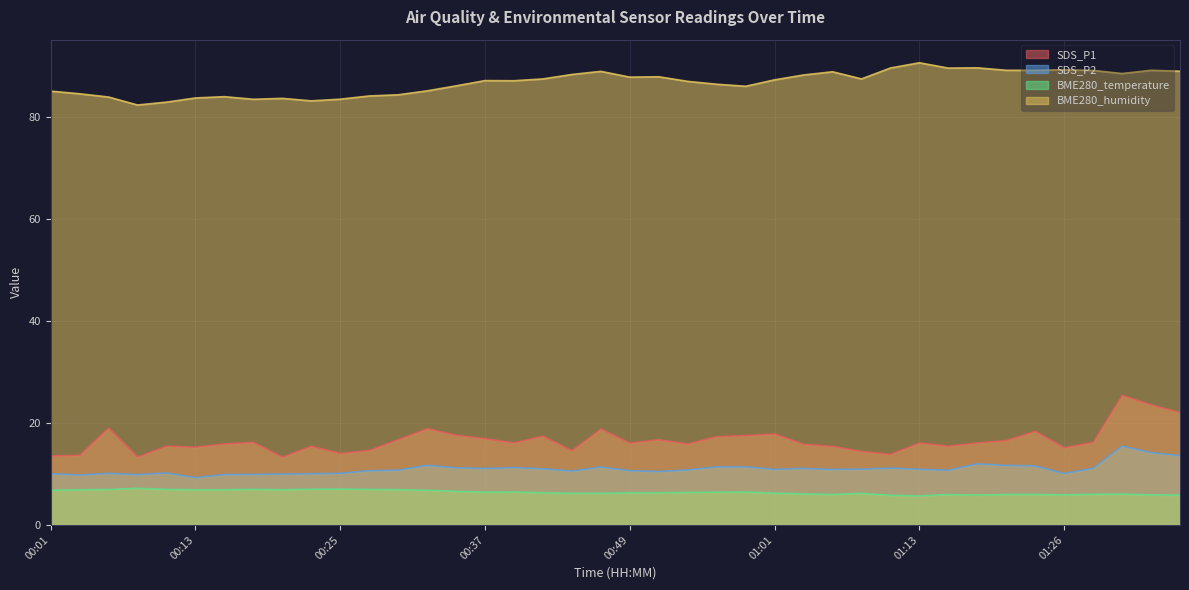

Which series has the largest total across all categories?

BME280_humidity